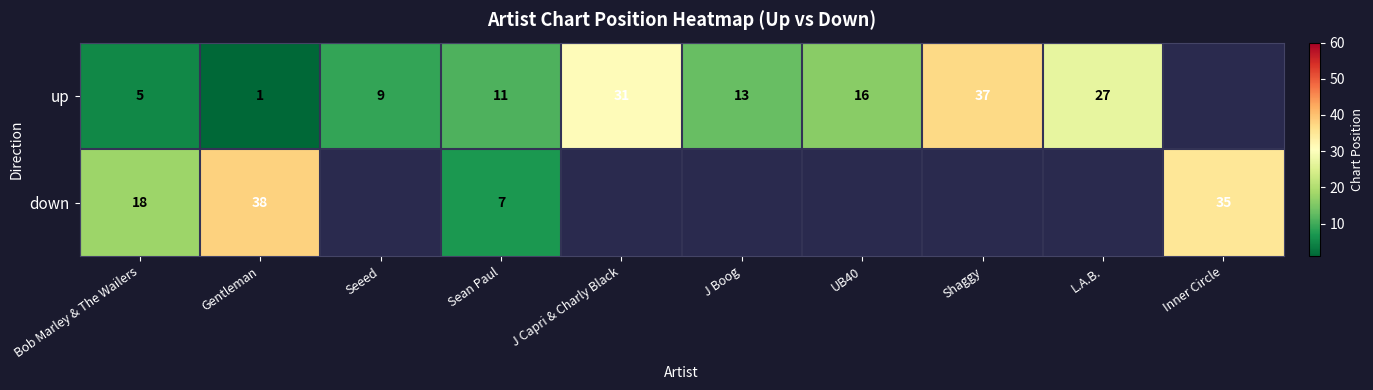

How many series are shown in this chart?

2